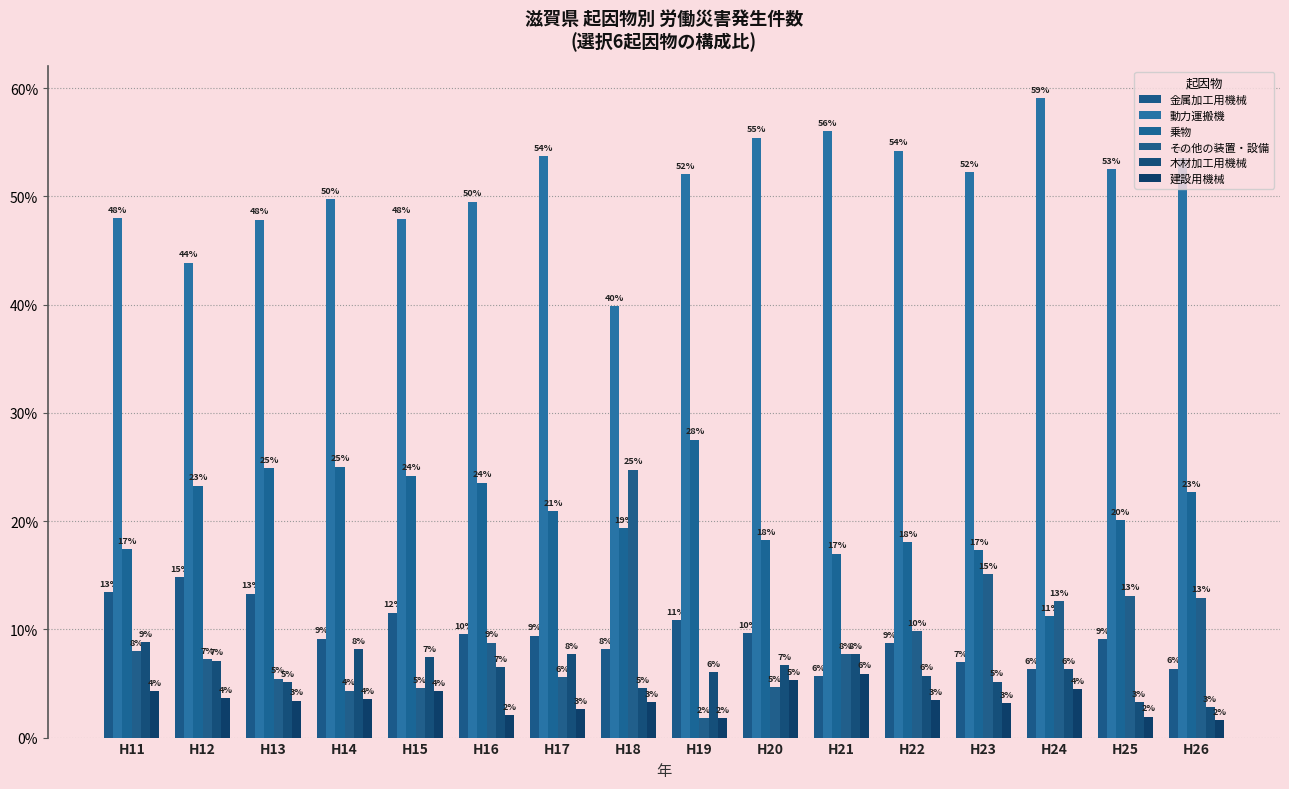

What is the total value across all series at H11?

100.0